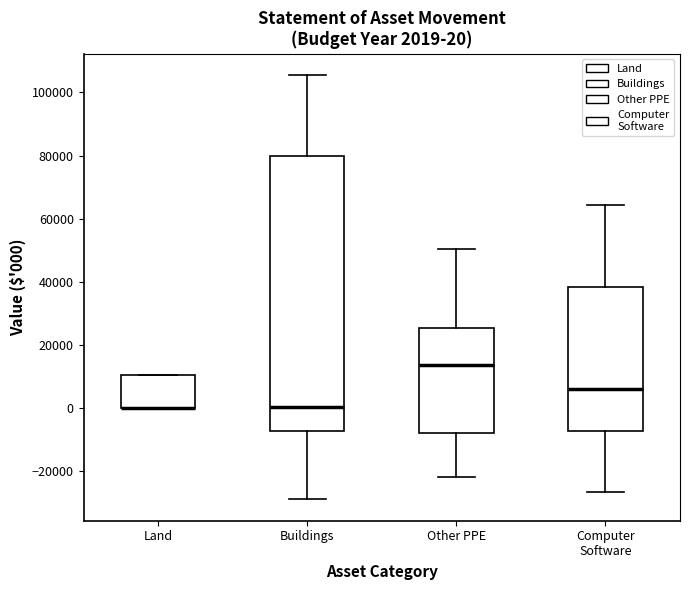

Which box is the tallest, from its lower edge to its upper edge?

Buildings